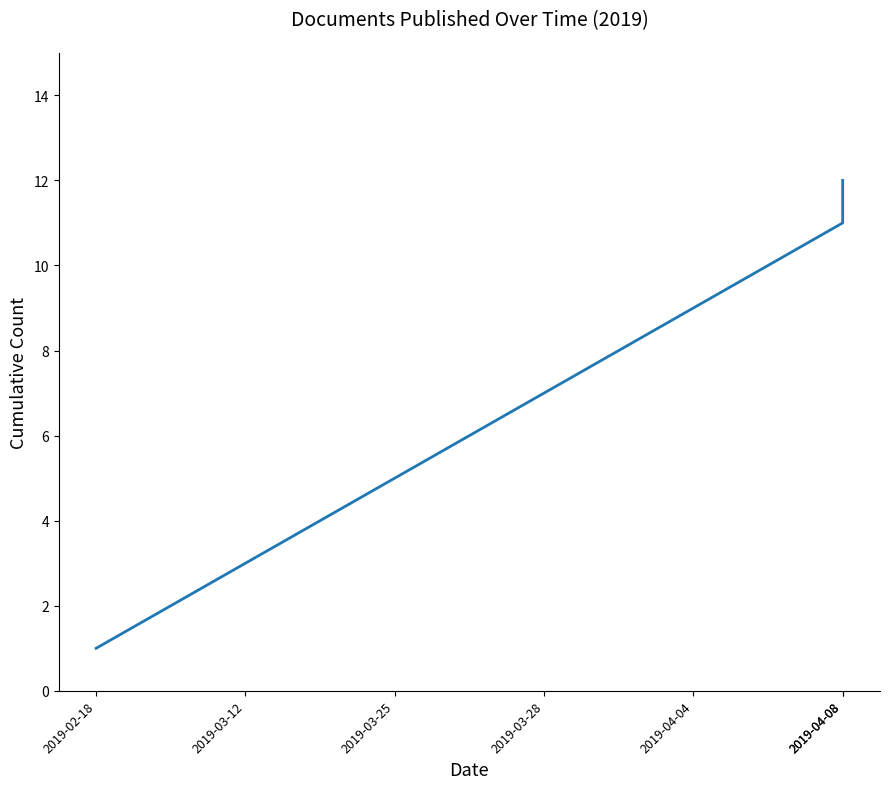

How many data points does each series have?

12